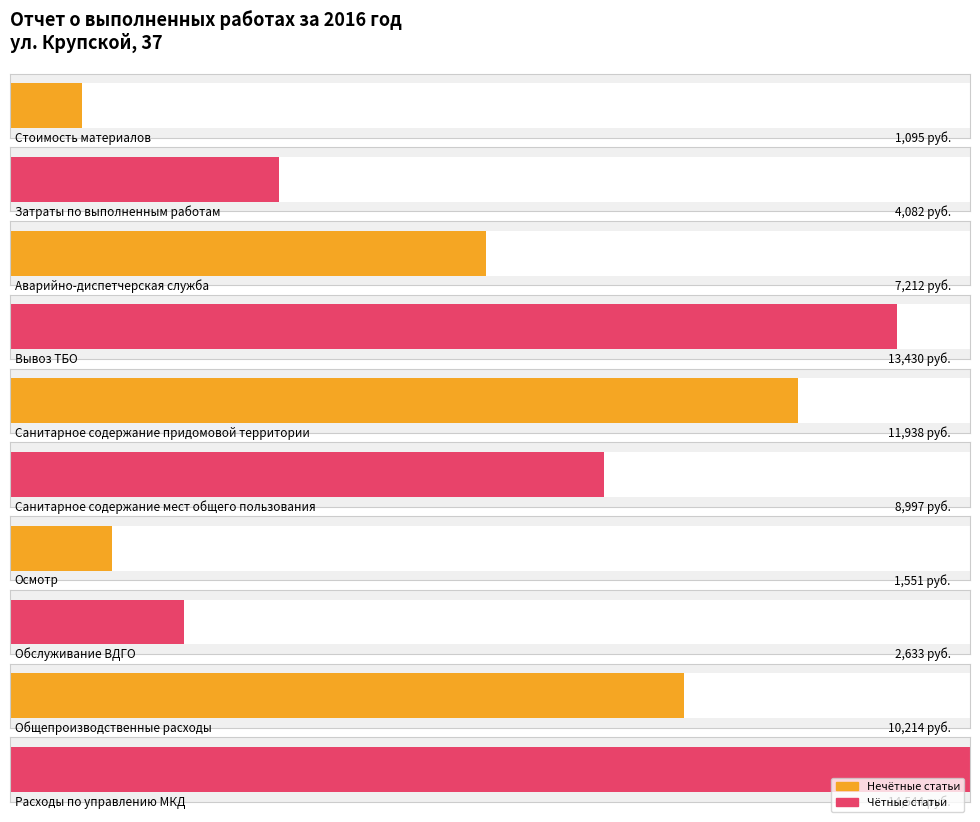

Where is the data nearest to the value 7819?

2